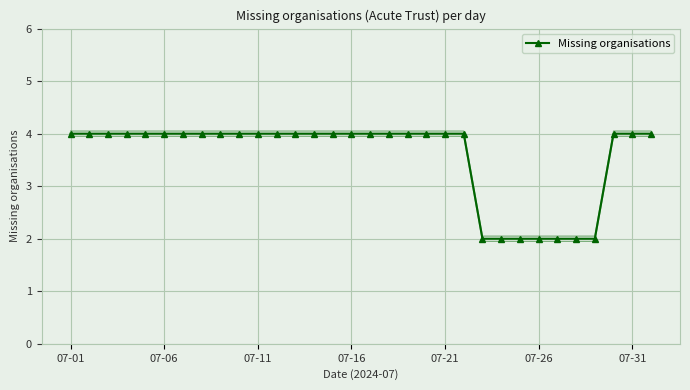

Between 17 and 21, which is larger?

17